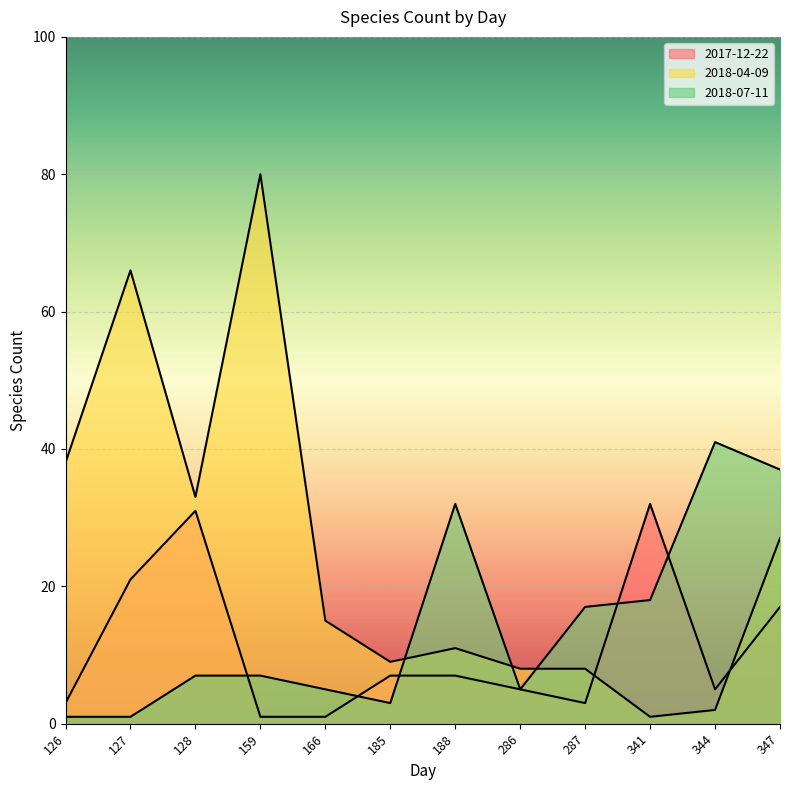

Which series has the largest total across all categories?

2018-04-09